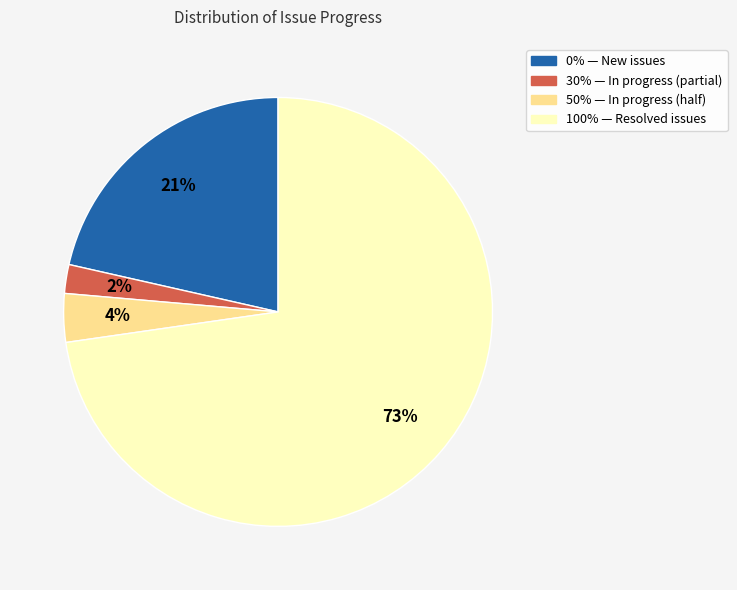

Does any single category account for the majority?

Yes